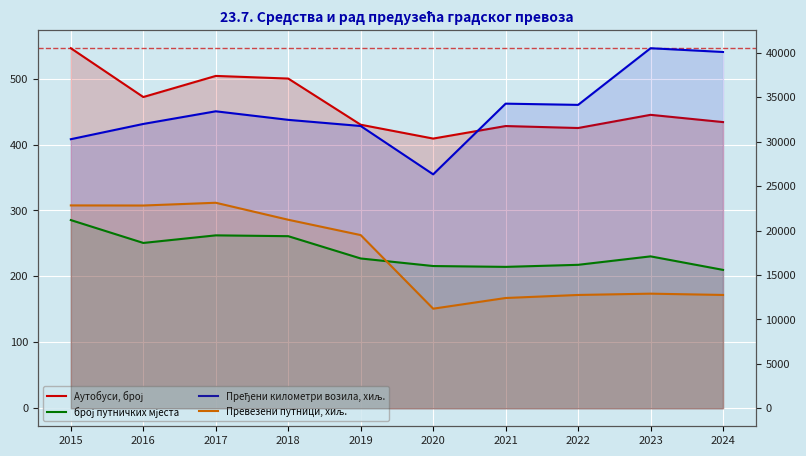

True or false: Пређени километри возила, хиљ. has more than 2 interior local peaks.

True